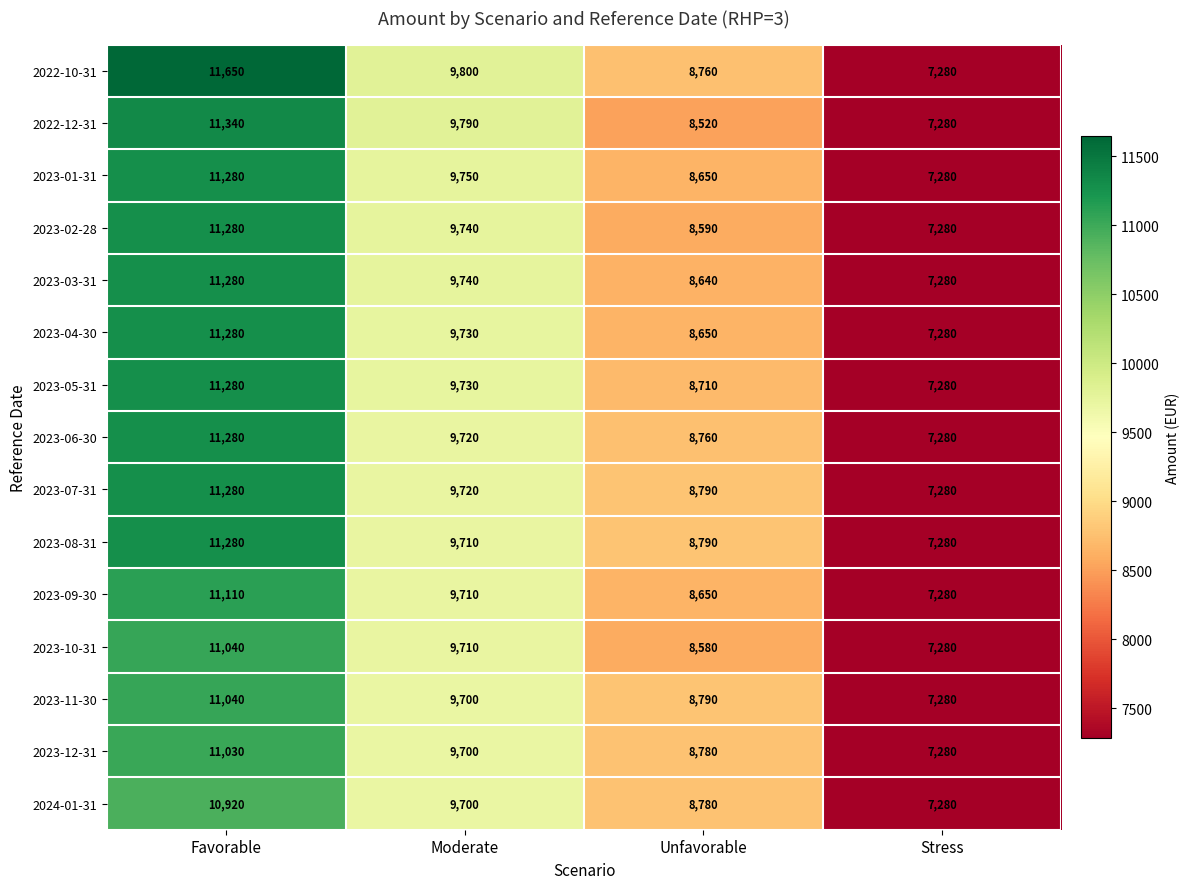

At which category is the sum across all series the highest?

Favorable